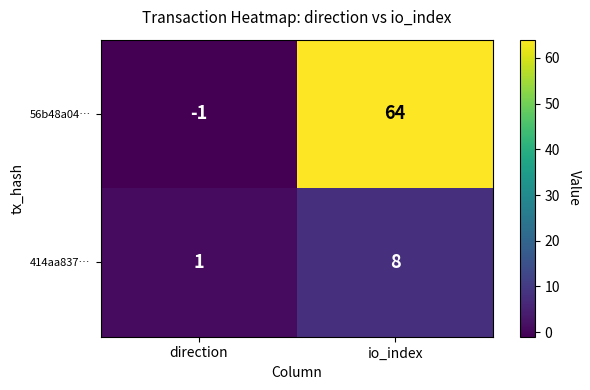

At io_index, list the series in order from smallest to largest.

414aa837…, 56b48a04…